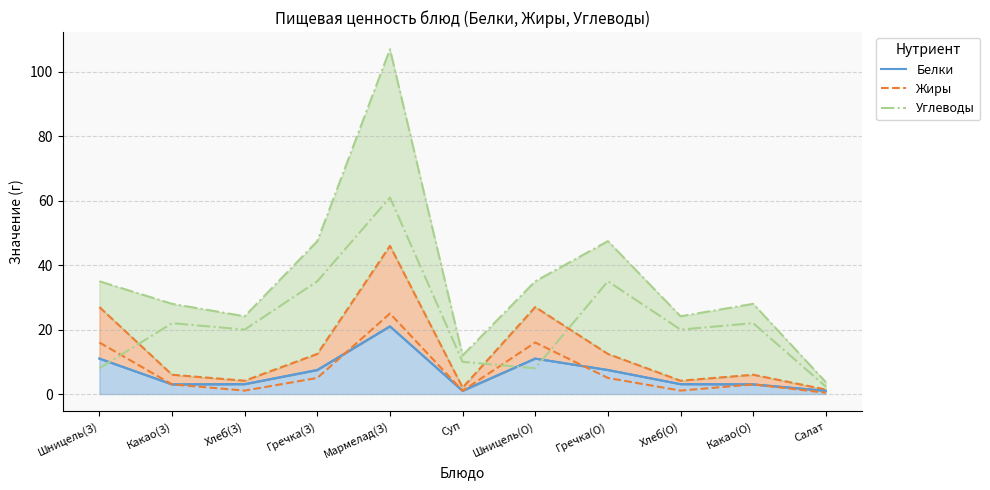

Where is Углеводы nearest to the value 31?

Гречка(З)